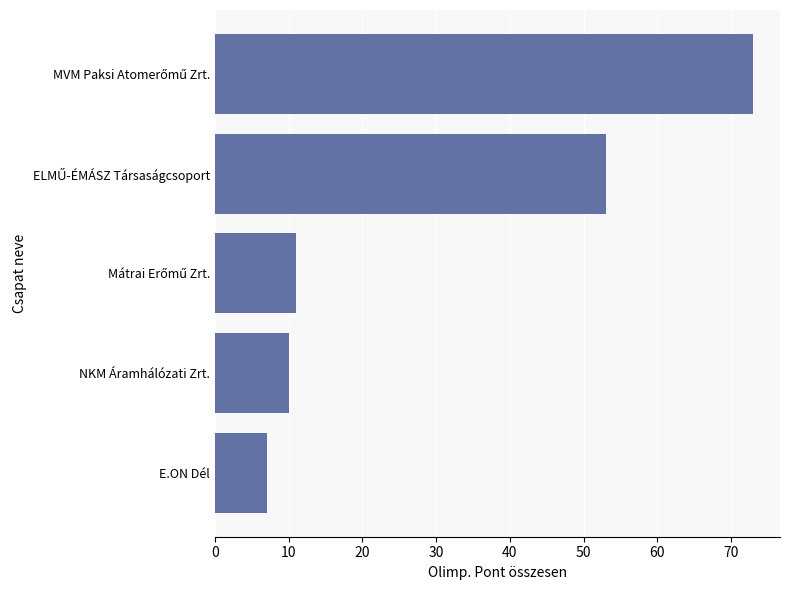

What is the difference between the maximum and minimum values?

66